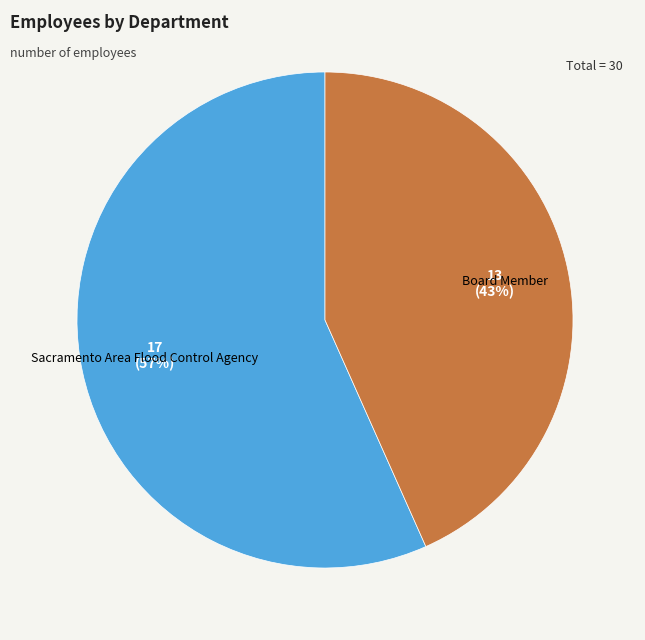

What is the majority slice?

Sacramento Area Flood Control Agency